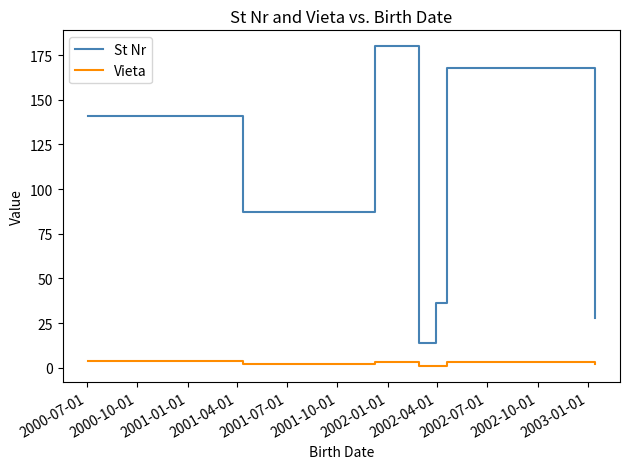

True or false: Vieta and St Nr intersect in this chart.

False